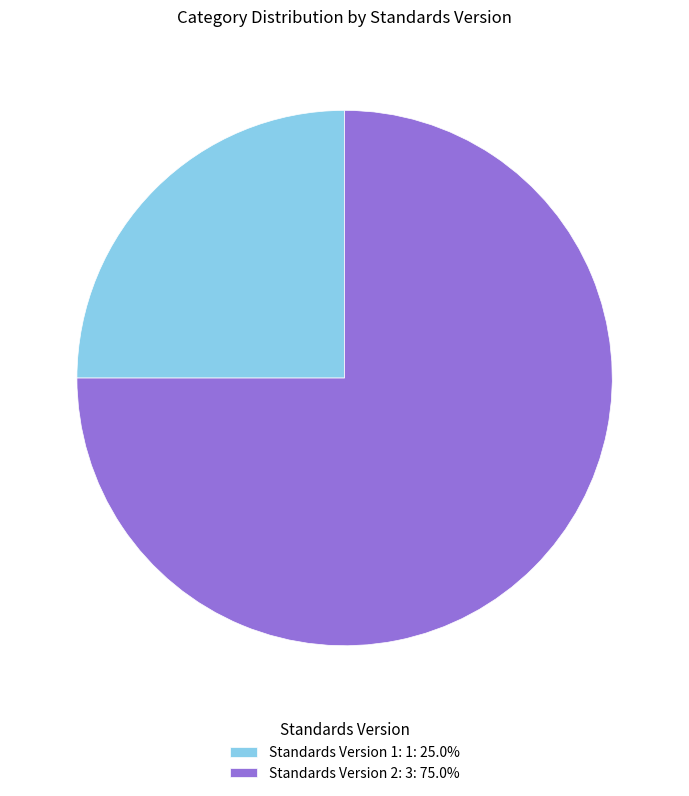

Do Standards Version 1: 1: 25.0% and Standards Version 2: 3: 75.0% together represent more than half of the pie?

Yes